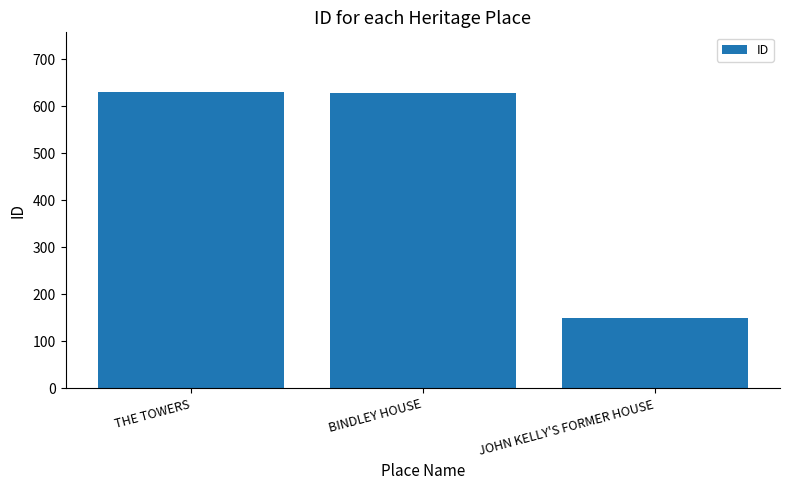

The chart shows a value of 631 at THE TOWERS. True or false?

True